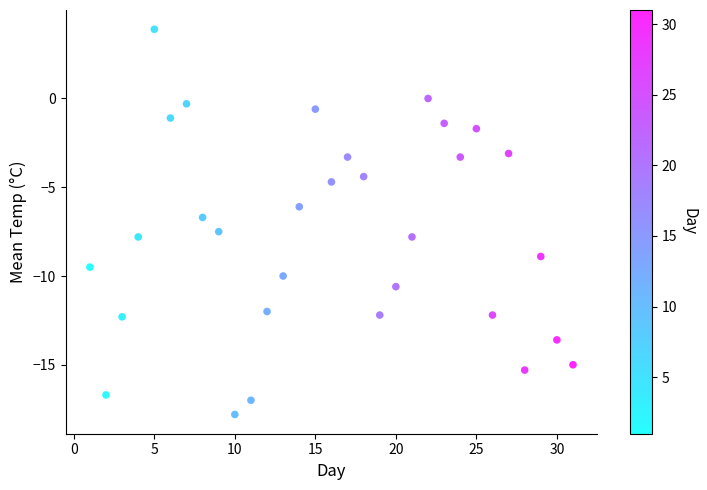

What is the range of X values (max minus min)?

30.0